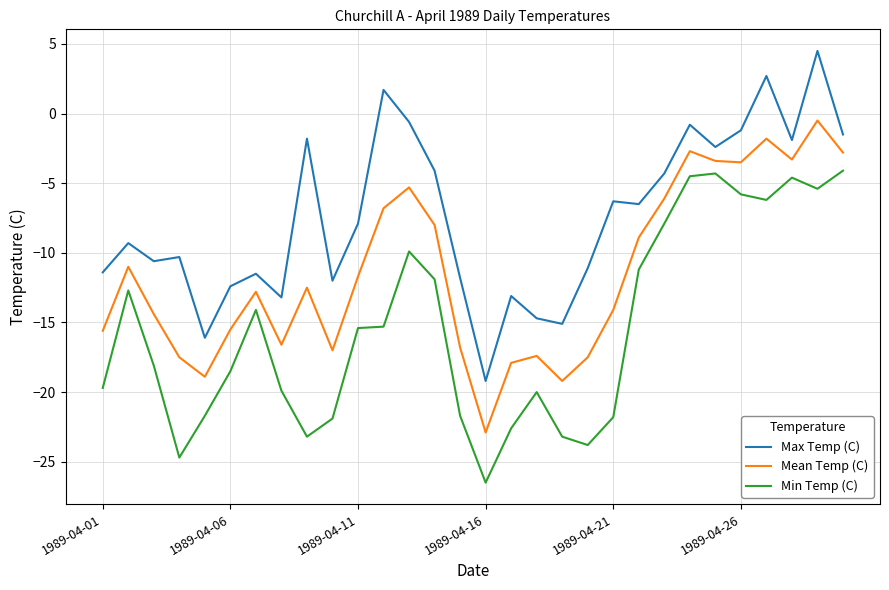

True or false: Min Temp (C) and Mean Temp (C) intersect in this chart.

False